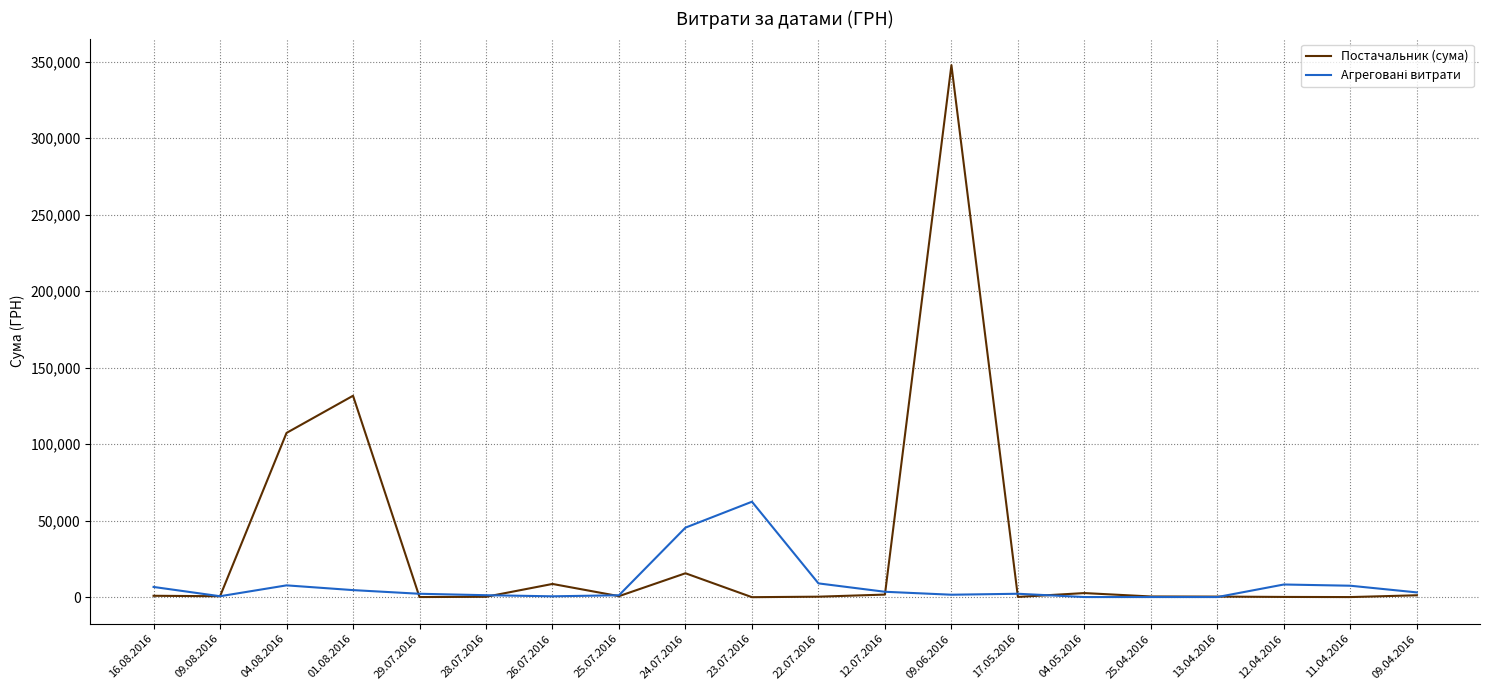

What is the greatest value displayed?

347609.8